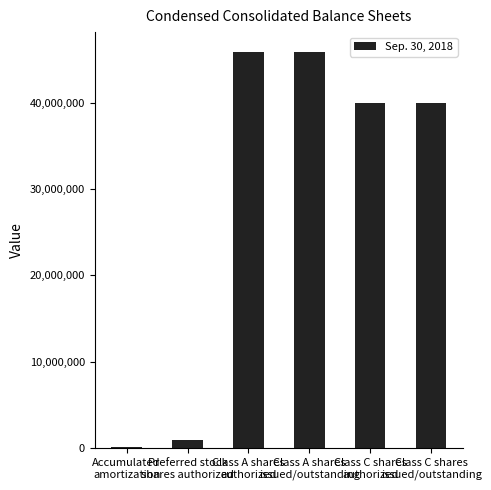

What is the sum of all values?

172823822